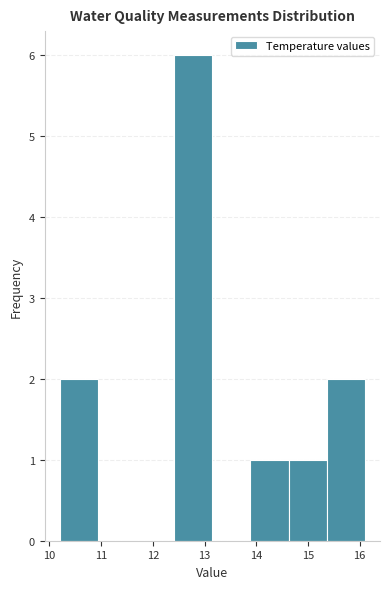

Reading left to right, list every bar in this chart as the range it spans on the x-axis followed by its height. Neither the bar edges nor the heights are printed on the chart, so give them approximately, as read against the axes.

10.2 to 10.9: 2
10.9 to 11.7: 0
11.7 to 12.4: 0
12.4 to 13.2: 6
13.2 to 13.9: 0
13.9 to 14.6: 1
14.6 to 15.4: 1
15.4 to 16.1: 2